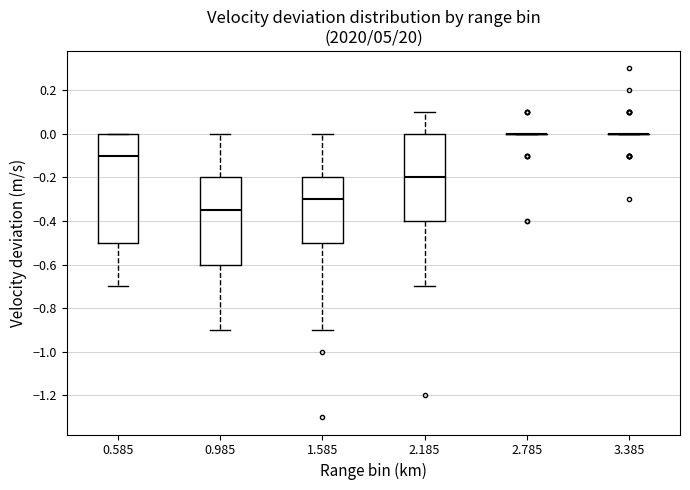

Reading left to right, read every box against the y-axis: the position of its median line, the range the box covers, and the ends of its whiskers. The values are not printed on the chart, so give them approximately, as read against the axis.

0.585: median -0.10, box -0.50 to 0.00, whiskers -0.70 to 0.00
0.985: median -0.34, box -0.60 to -0.20, whiskers -0.90 to 0.00
1.585: median -0.30, box -0.50 to -0.20, whiskers -0.90 to 0.00
2.185: median -0.20, box -0.40 to 0.00, whiskers -0.70 to 0.10
2.785: box collapsed to a line at 0.00, whiskers 0.00 to 0.00
3.385: box collapsed to a line at 0.00, whiskers 0.00 to 0.00